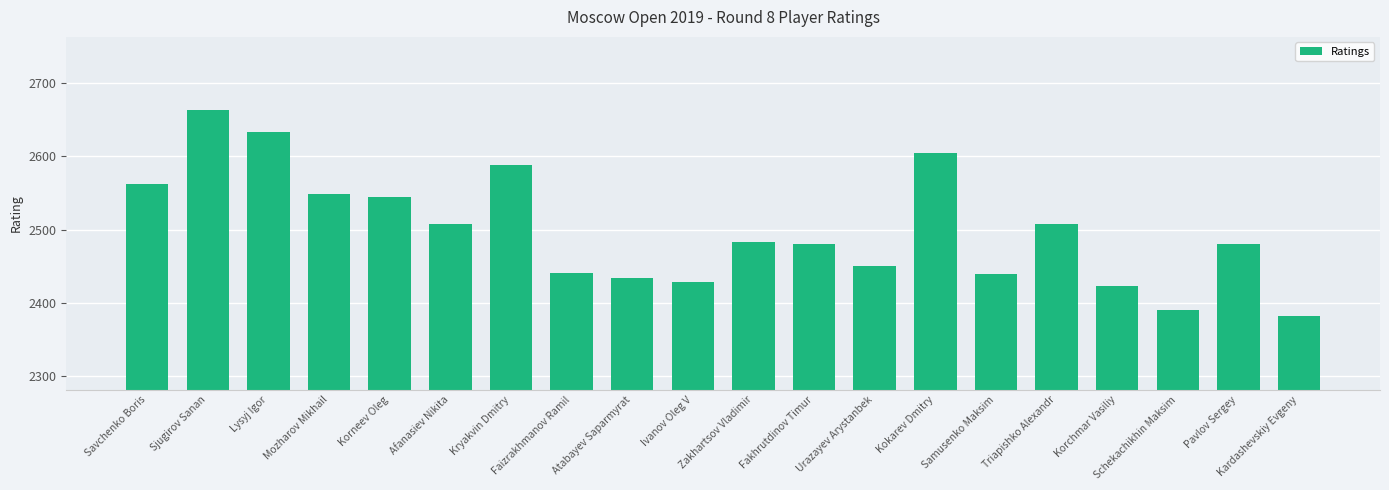

What is the difference between the second highest and minimum values?

251